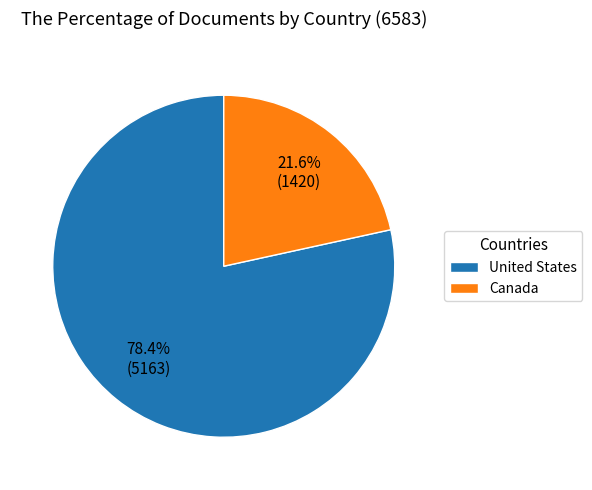

What percentage is NOT represented by Canada?

78.4%